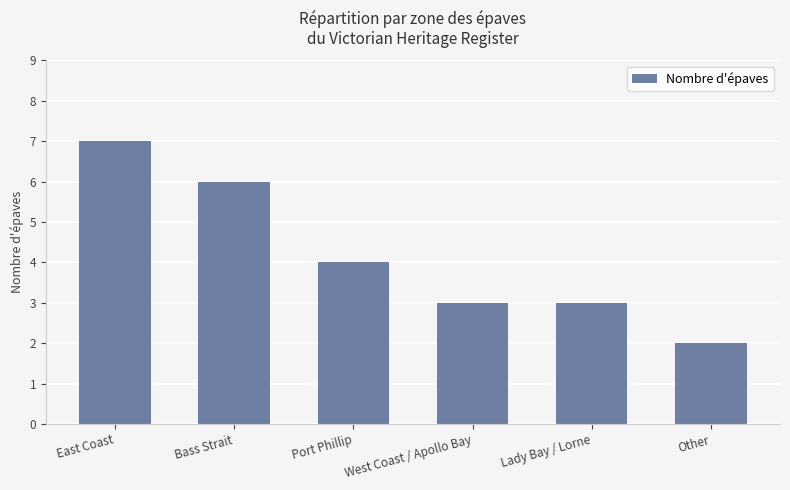

What is the difference between the maximum and minimum values?

5